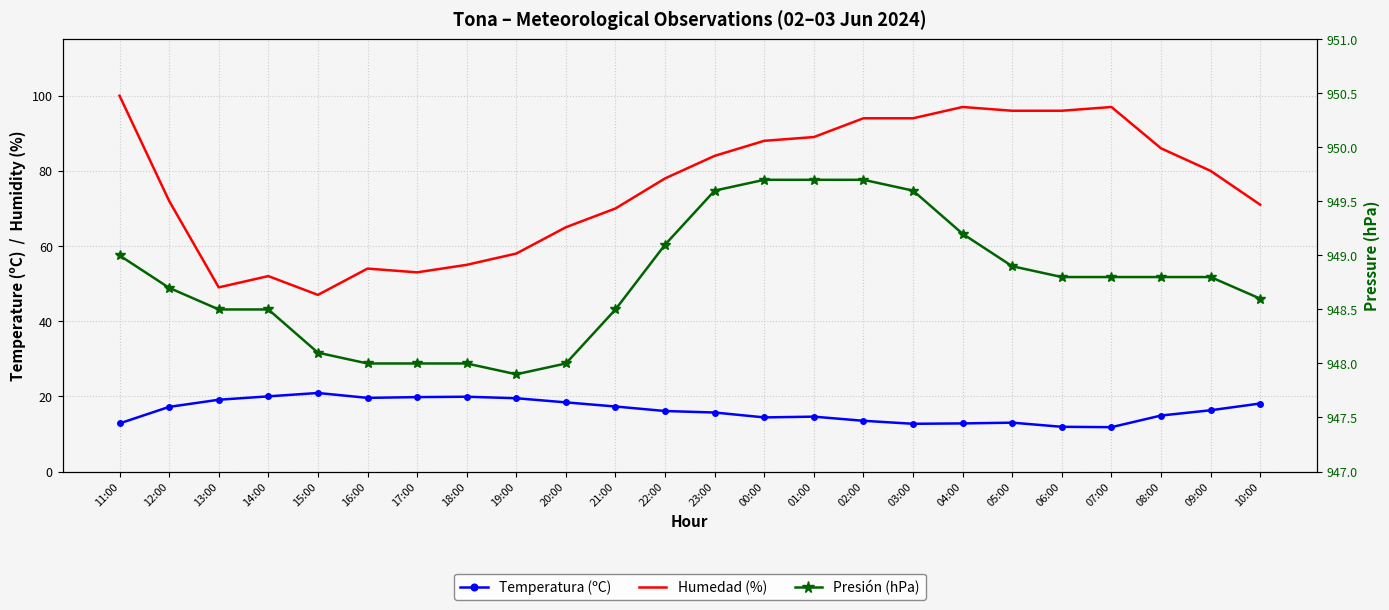

Read the Temperatura (ºC) value at 20:00.

18.4